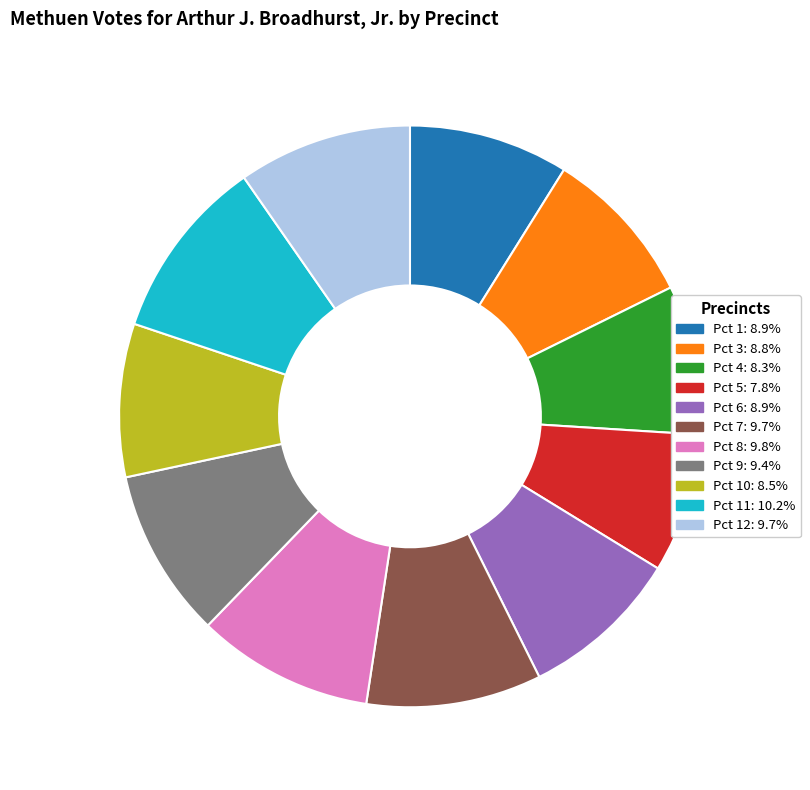

Is there any slice that represents more than half of the pie?

No